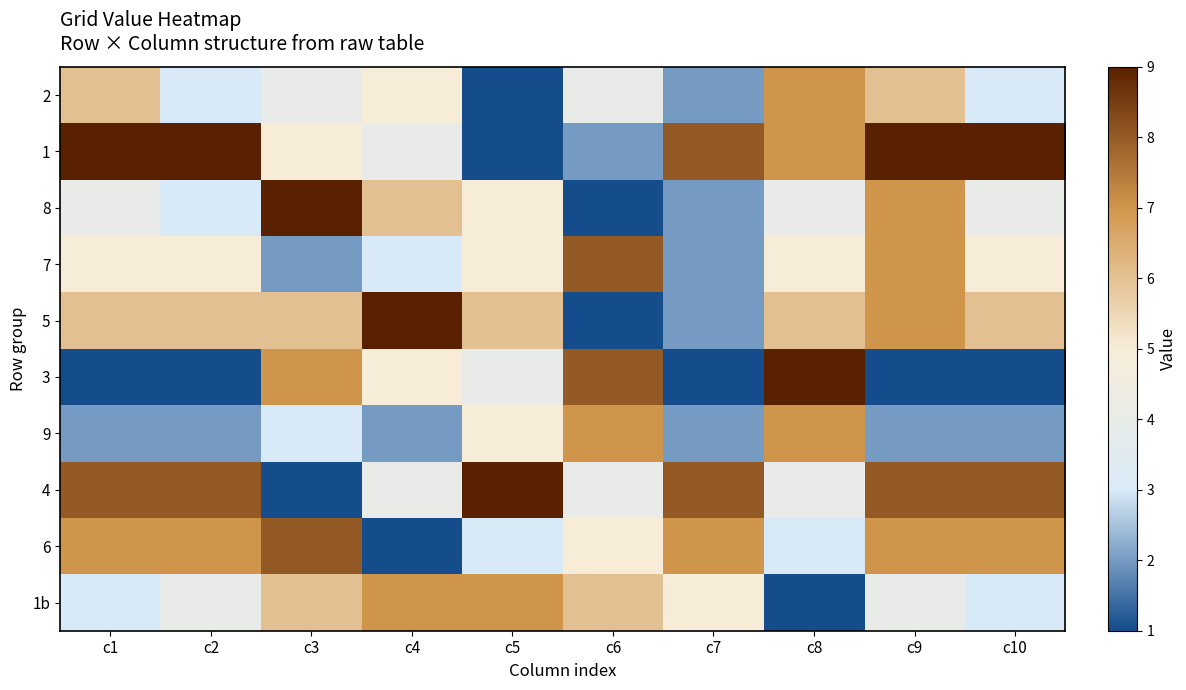

Reading left to right, list all the values displayed in this chart.

2: c1=6	c2=3	c3=4	c4=5	c5=1	c6=4	c7=2	c8=7	c9=6	c10=3
1: c1=9	c2=9	c3=5	c4=4	c5=1	c6=2	c7=8	c8=7	c9=9	c10=9
8: c1=4	c2=3	c3=9	c4=6	c5=5	c6=1	c7=2	c8=4	c9=7	c10=4
7: c1=5	c2=5	c3=2	c4=3	c5=5	c6=8	c7=2	c8=5	c9=7	c10=5
5: c1=6	c2=6	c3=6	c4=9	c5=6	c6=1	c7=2	c8=6	c9=7	c10=6
3: c1=1	c2=1	c3=7	c4=5	c5=4	c6=8	c7=1	c8=9	c9=1	c10=1
9: c1=2	c2=2	c3=3	c4=2	c5=5	c6=7	c7=2	c8=7	c9=2	c10=2
4: c1=8	c2=8	c3=1	c4=4	c5=9	c6=4	c7=8	c8=4	c9=8	c10=8
6: c1=7	c2=7	c3=8	c4=1	c5=3	c6=5	c7=7	c8=3	c9=7	c10=7
1b: c1=3	c2=4	c3=6	c4=7	c5=7	c6=6	c7=5	c8=1	c9=4	c10=3